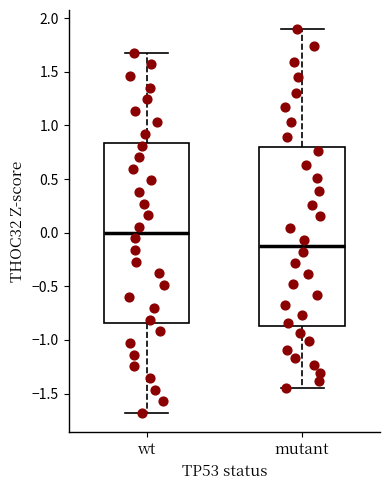

Which box has the lowest median line?

mutant